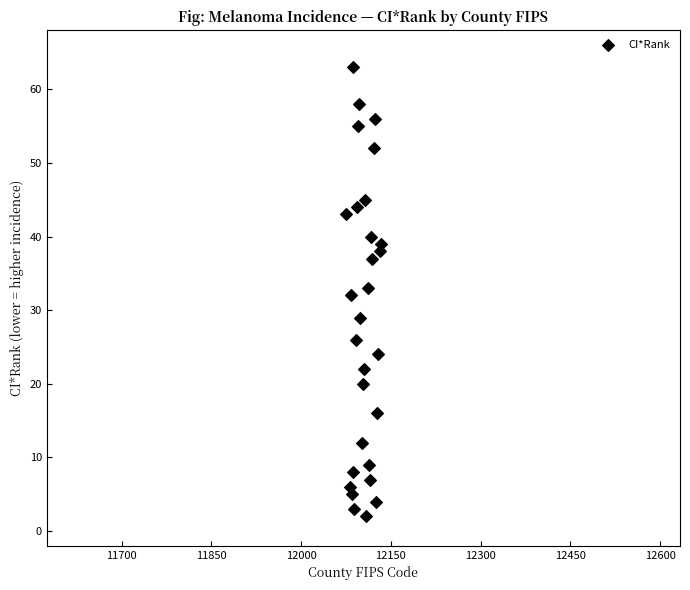

What is the range of Y values (max minus min)?

61